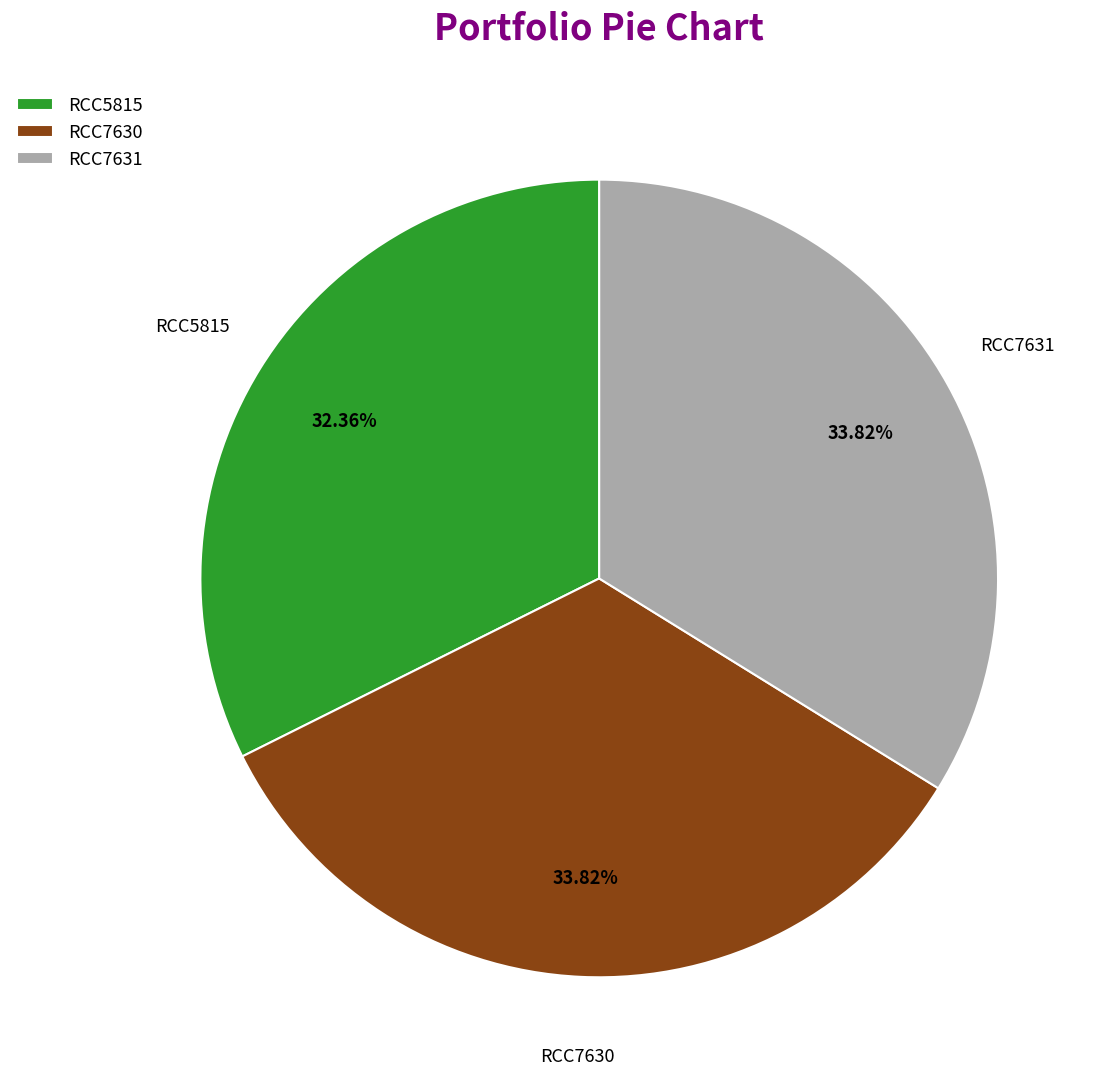

True or false: RCC7630 accounts for 19% of the total.

False